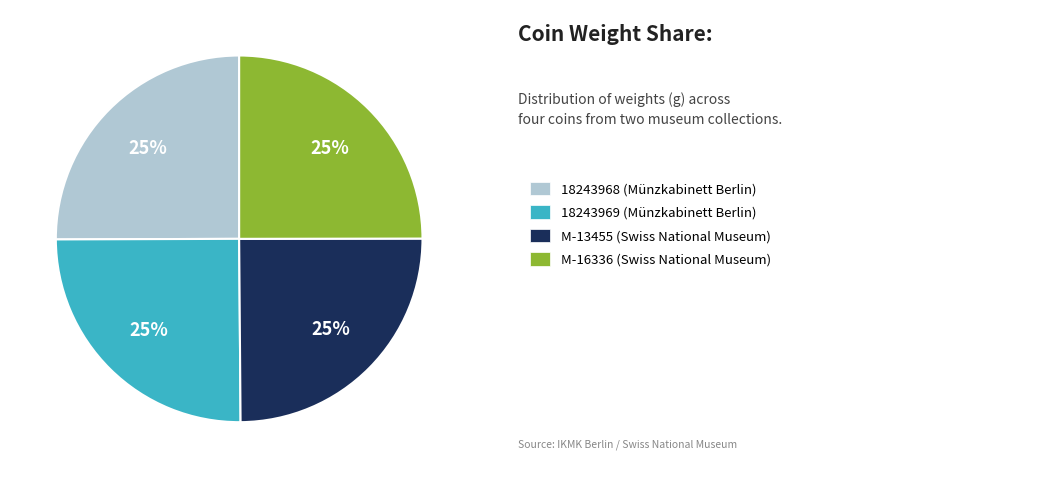

Does any single category account for the majority?

No